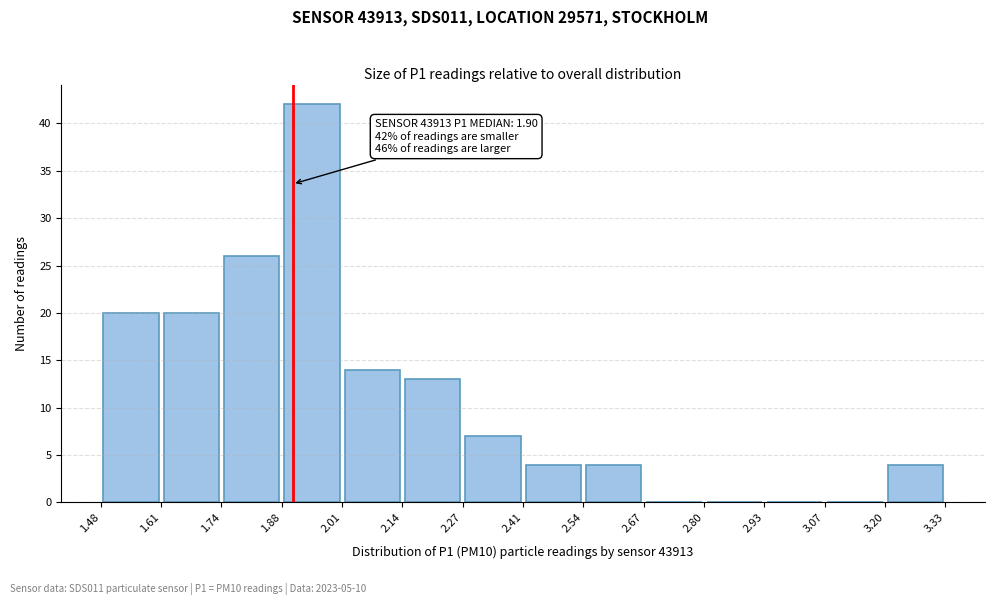

Over which range of the x-axis is the bar tallest?

1.88 to 2.01